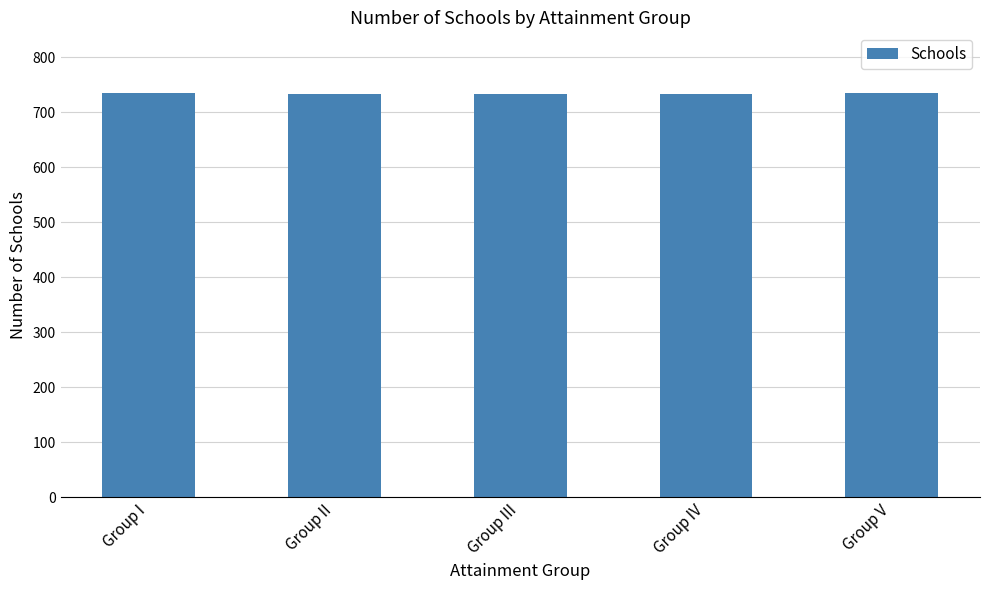

What is the smallest value displayed?

734